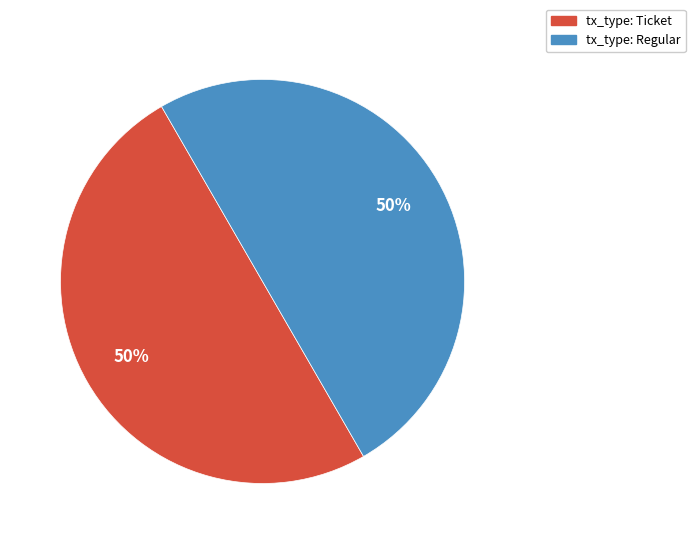

Combined, do tx_type: Regular and tx_type: Ticket account for over 50%?

Yes